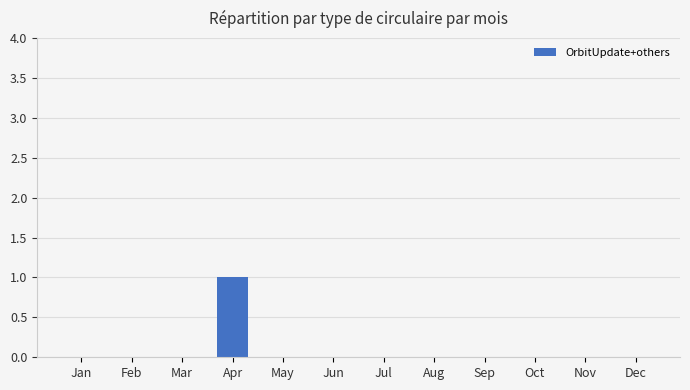

Are the bars grouped side by side (vs. stacked)?

No